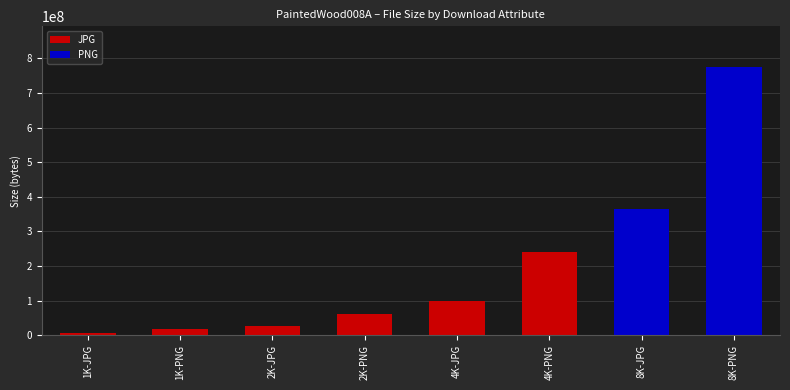

Does the chart contain stacked bars?

No